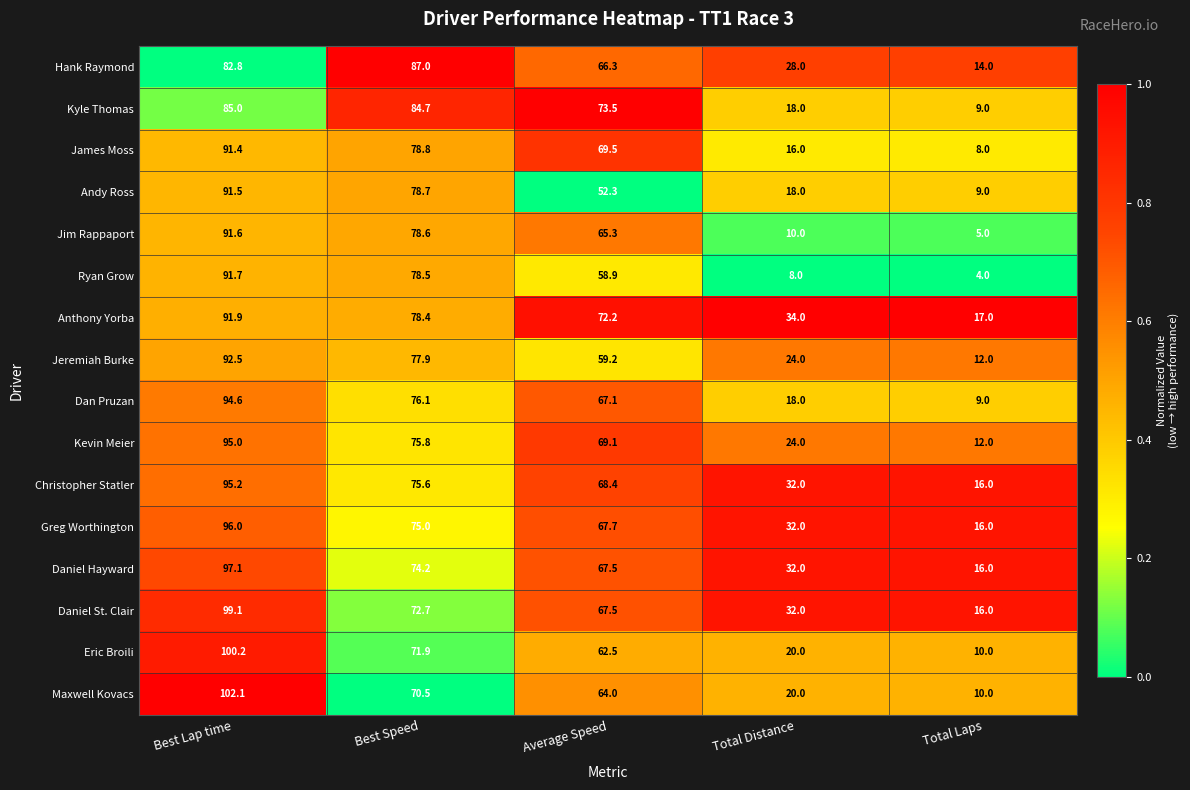

Which category has the highest value in the Hank Raymond series?

Best Speed